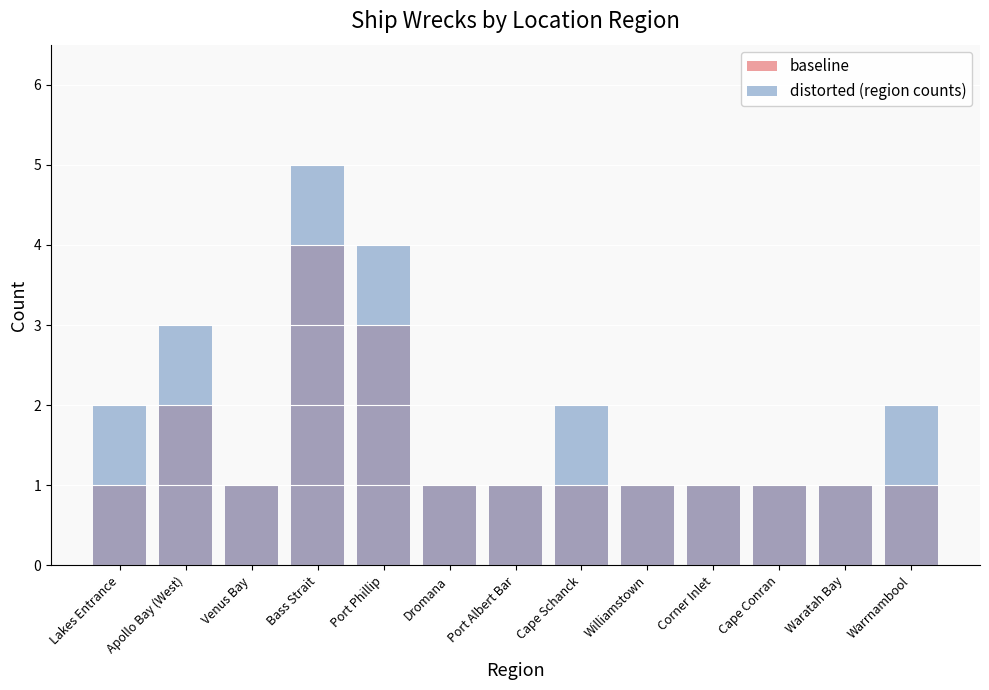

What is the difference between the distorted (region counts) values at Cape Schanck and Port Albert Bar?

1